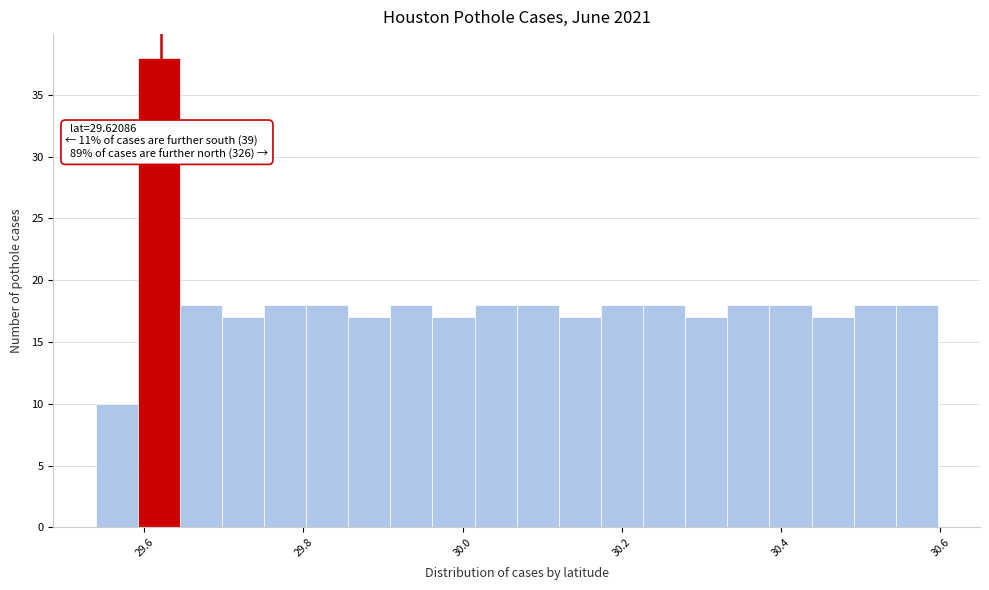

Around what value on the x-axis is the tallest bar? Give the approximate position of its centre, as read against the axis.

29.62